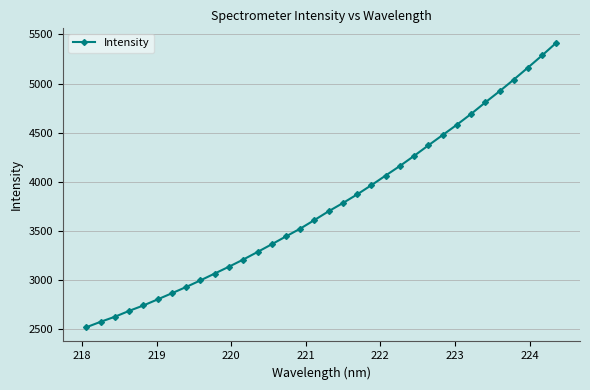

True or false: there are more than 2 points higher than both neighbors.

False